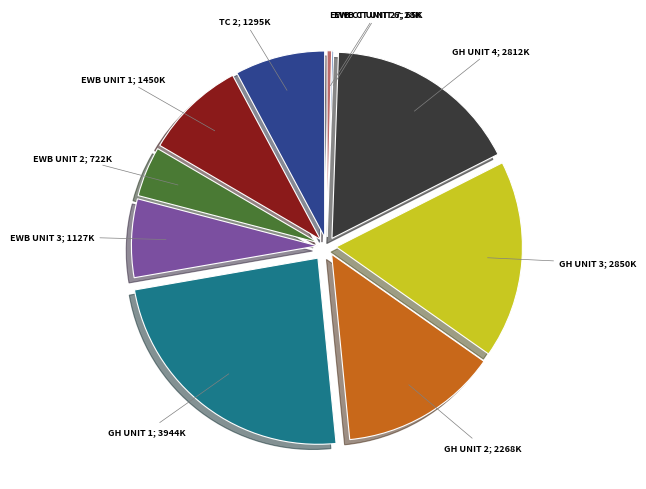

Does any single category account for the majority?

No